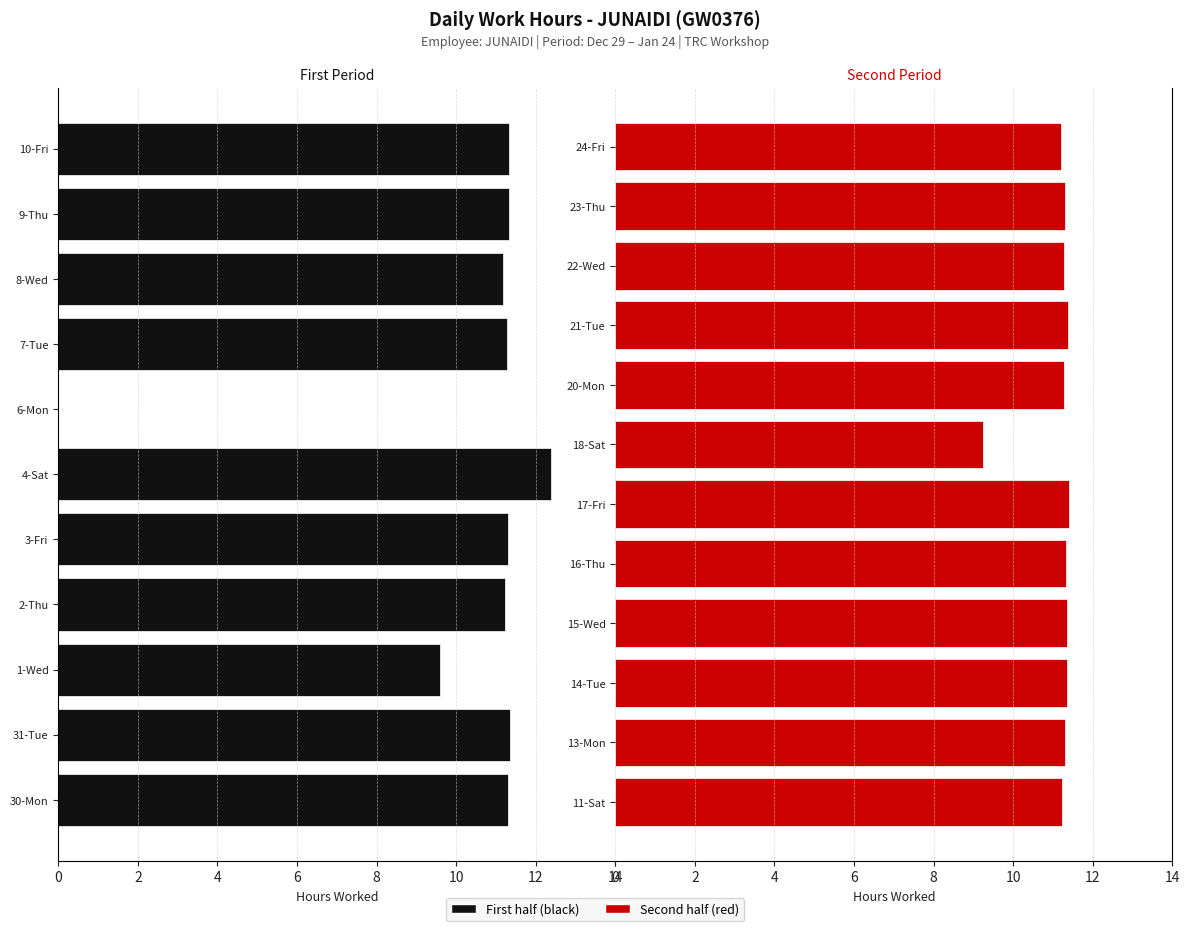

Which category has the highest value across all series?

4-Sat